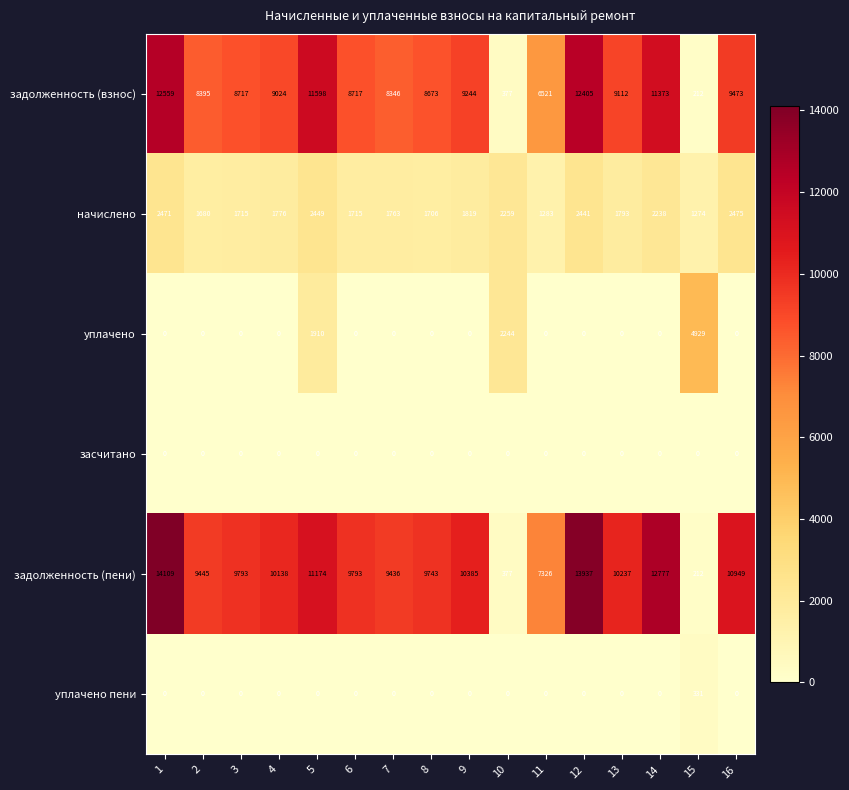

What is the sum of all уплачено пени values?

331